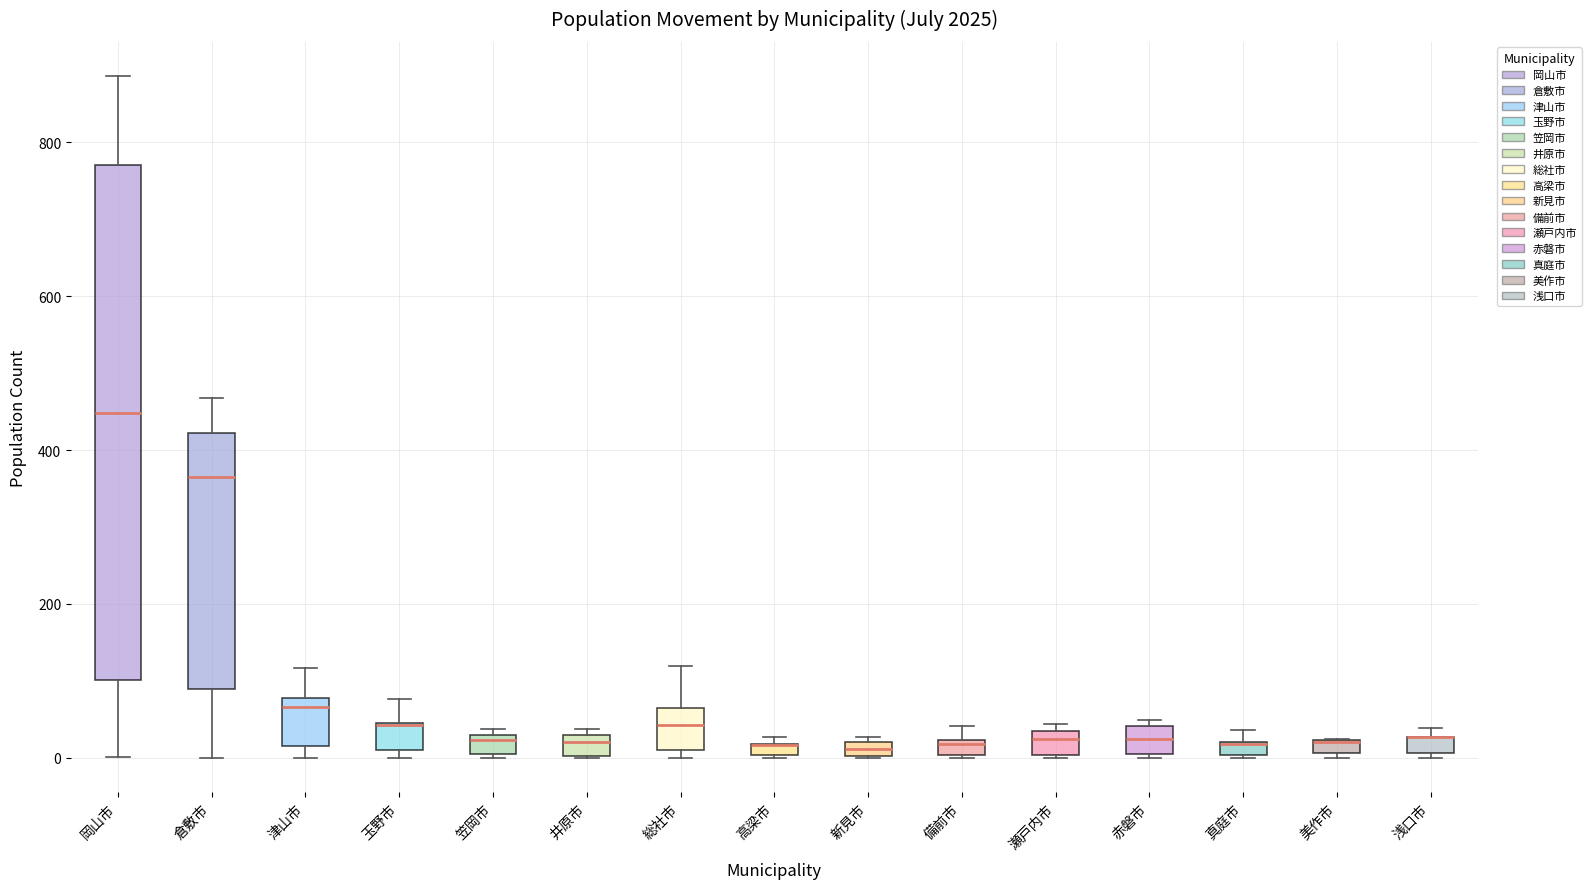

Which box is the tallest, from its lower edge to its upper edge?

岡山市